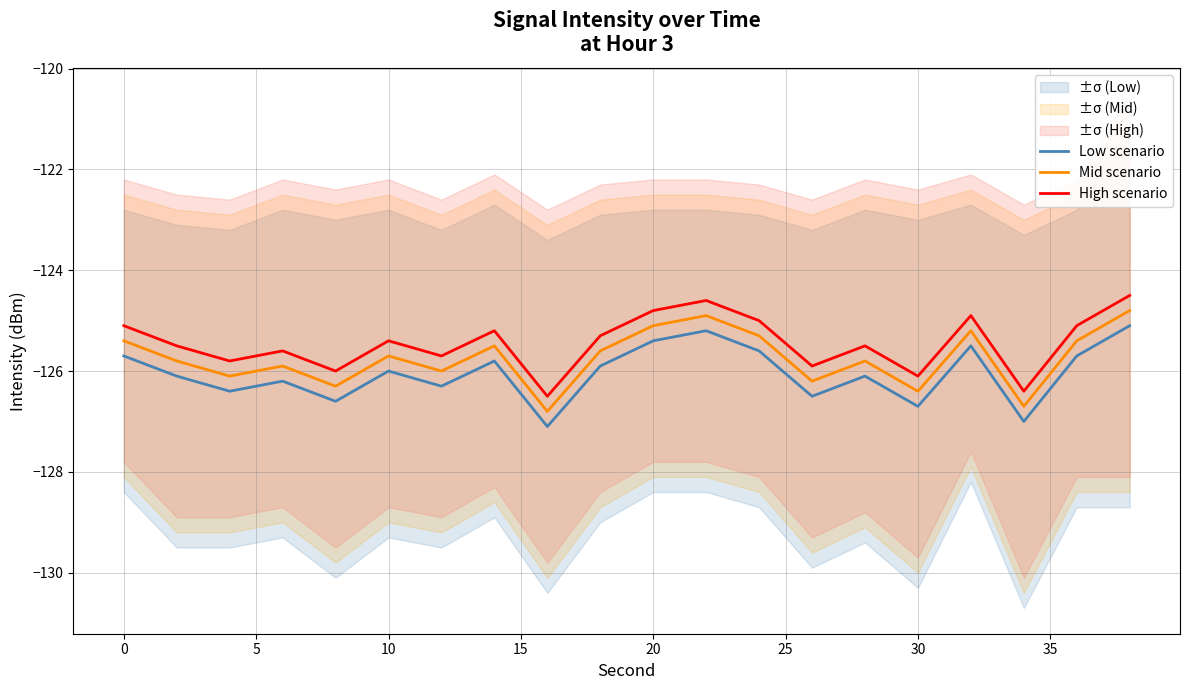

What are all the series names shown in the legend?

Low scenario, Mid scenario, High scenario